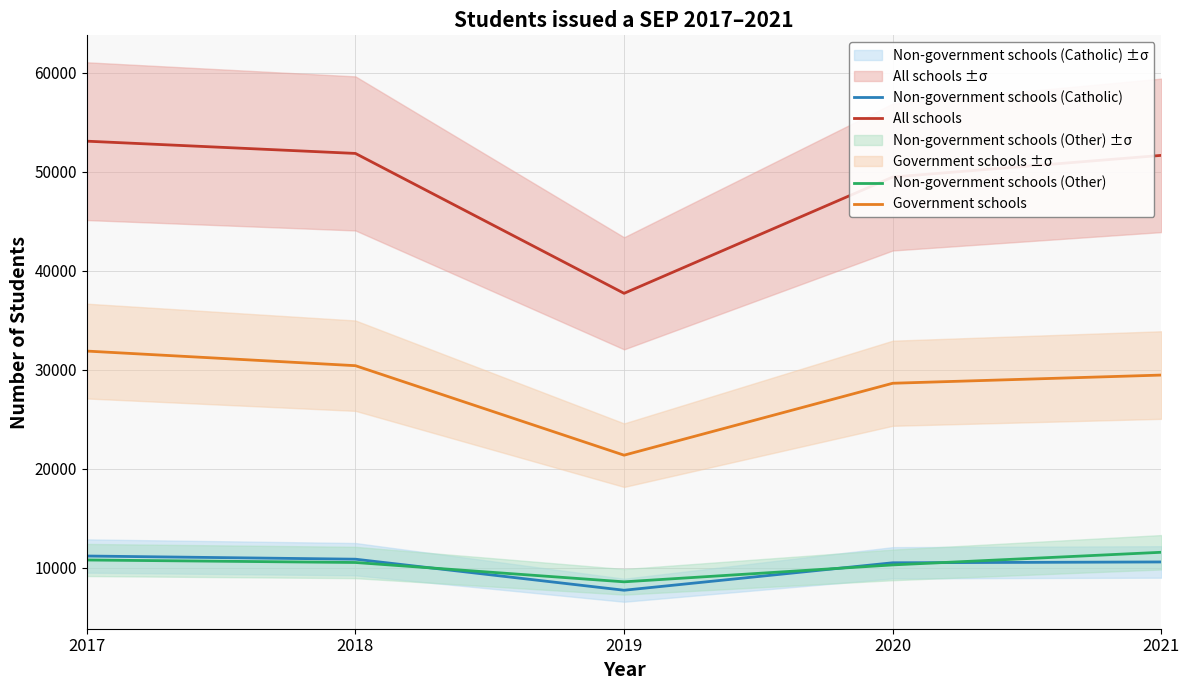

What is the value of the Non-government schools (Other) point at the 5th from the left?

11584